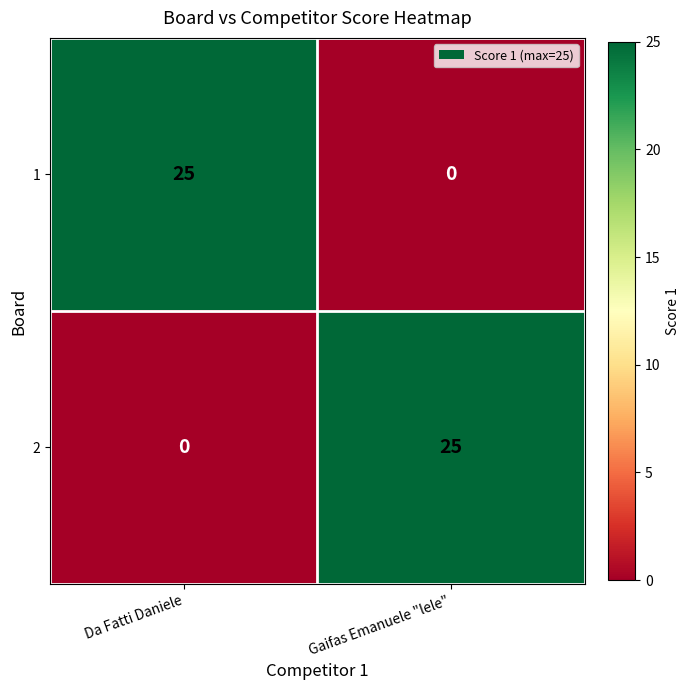

At which label does 2 reach its peak?

Gaifas Emanuele "lele"